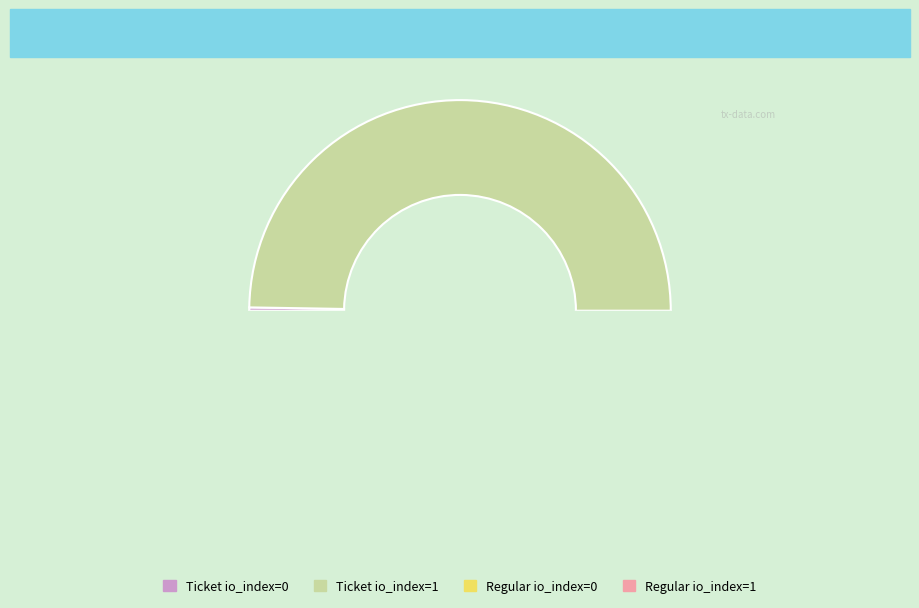

Rank the categories by value from lowest to highest.

Ticket io_index=0, Regular io_index=0, Ticket io_index=1, Regular io_index=1